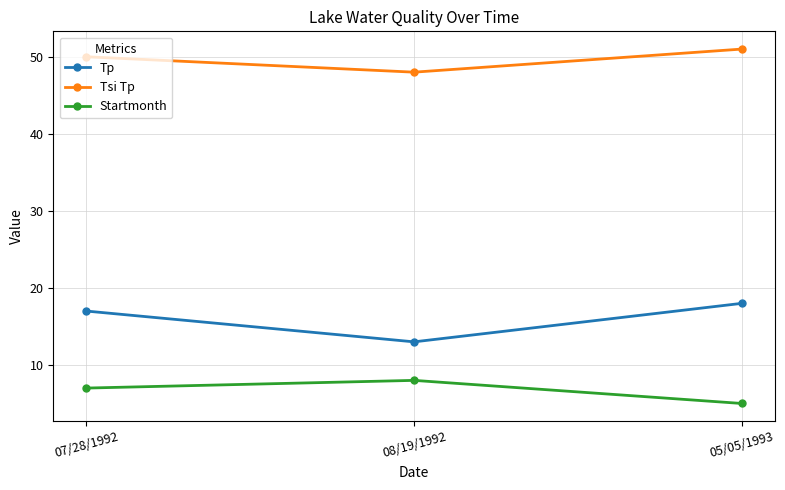

The value of Tp at 07/28/1992 is 22. True or false?

False